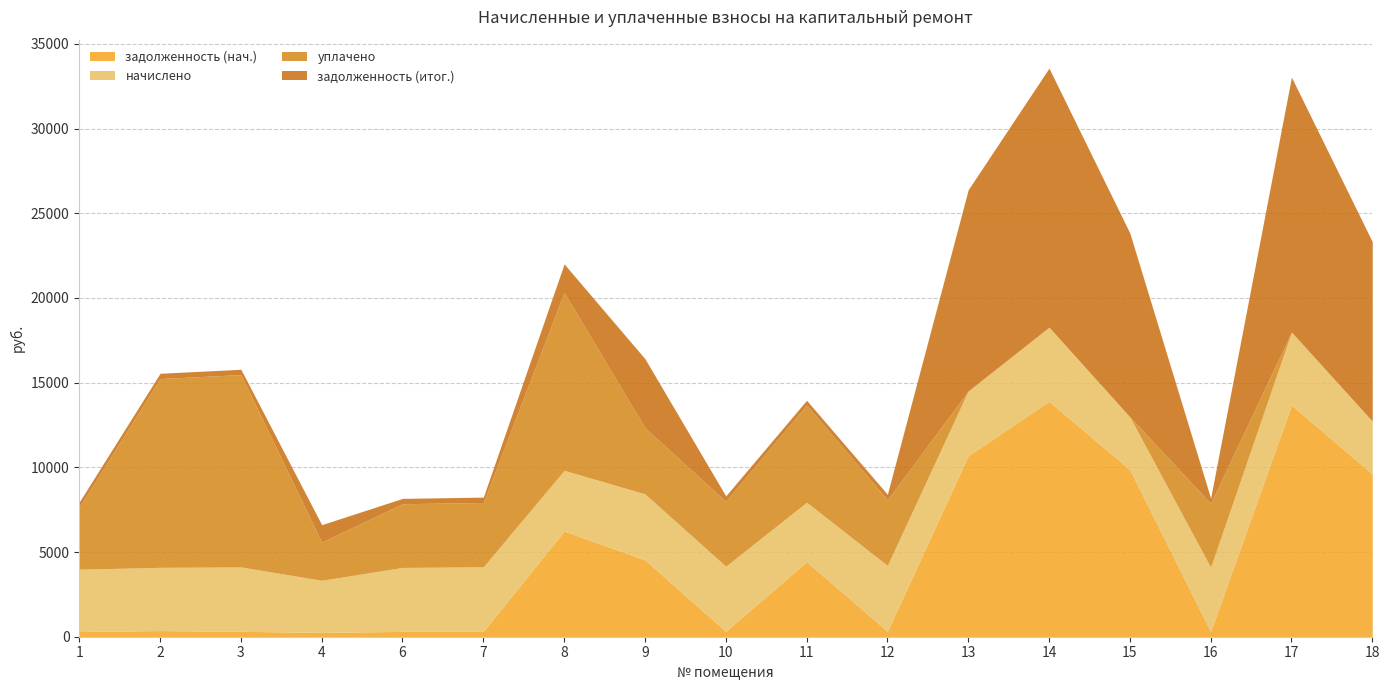

What is the spread (max minus min) of values at 15?

10858.1